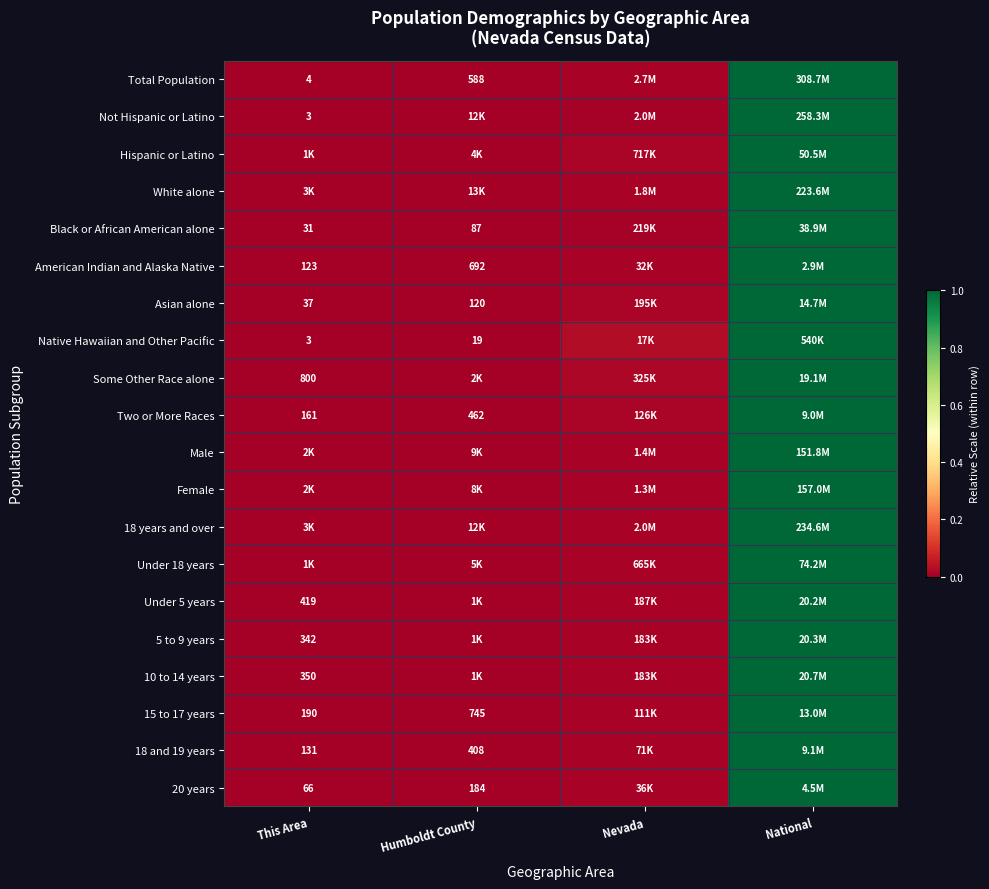

The 5 to 9 years series shows 0.0 at Nevada. True or false?

False